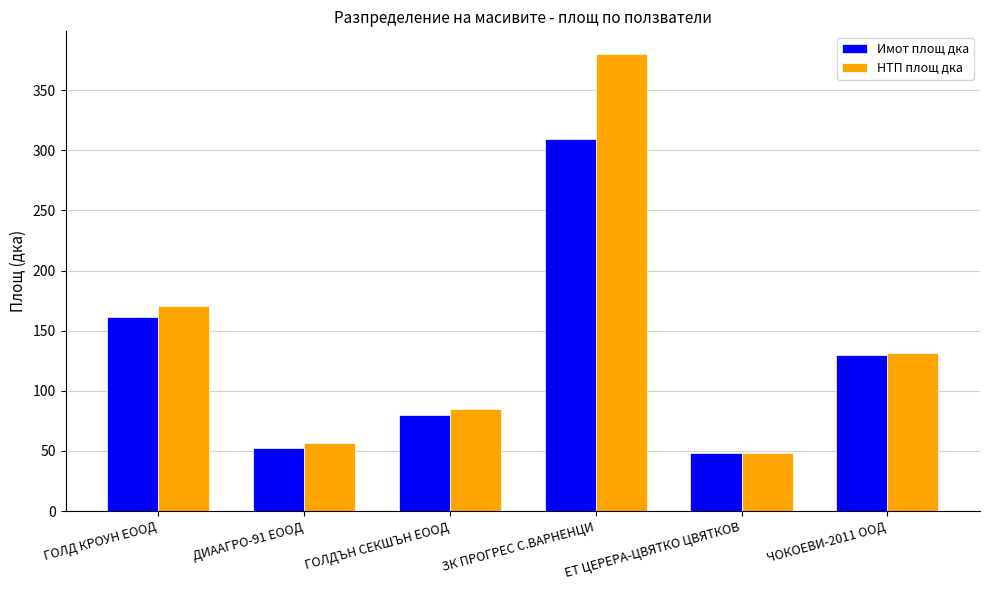

The value of НТП площ дка at ЕТ ЦЕРЕРА-ЦВЯТКО ЦВЯТКОВ is 48.0. True or false?

True